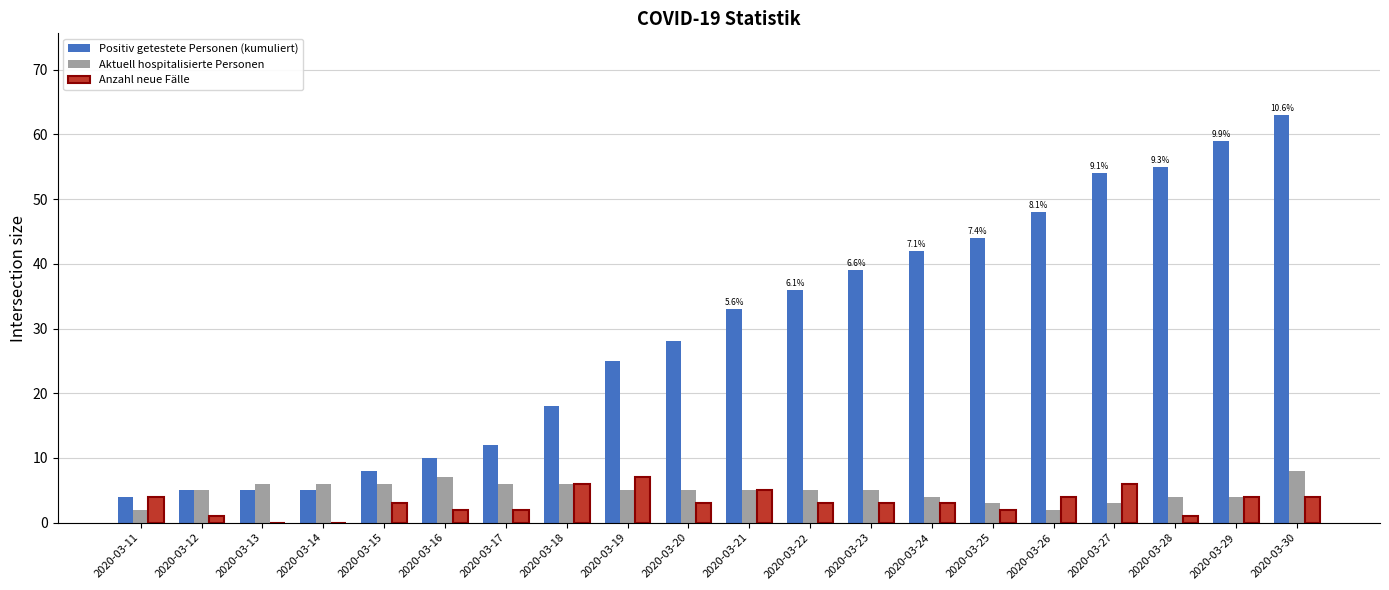

True or false: Anzahl neue Fälle has a value of 3 at 2020-03-23.

True